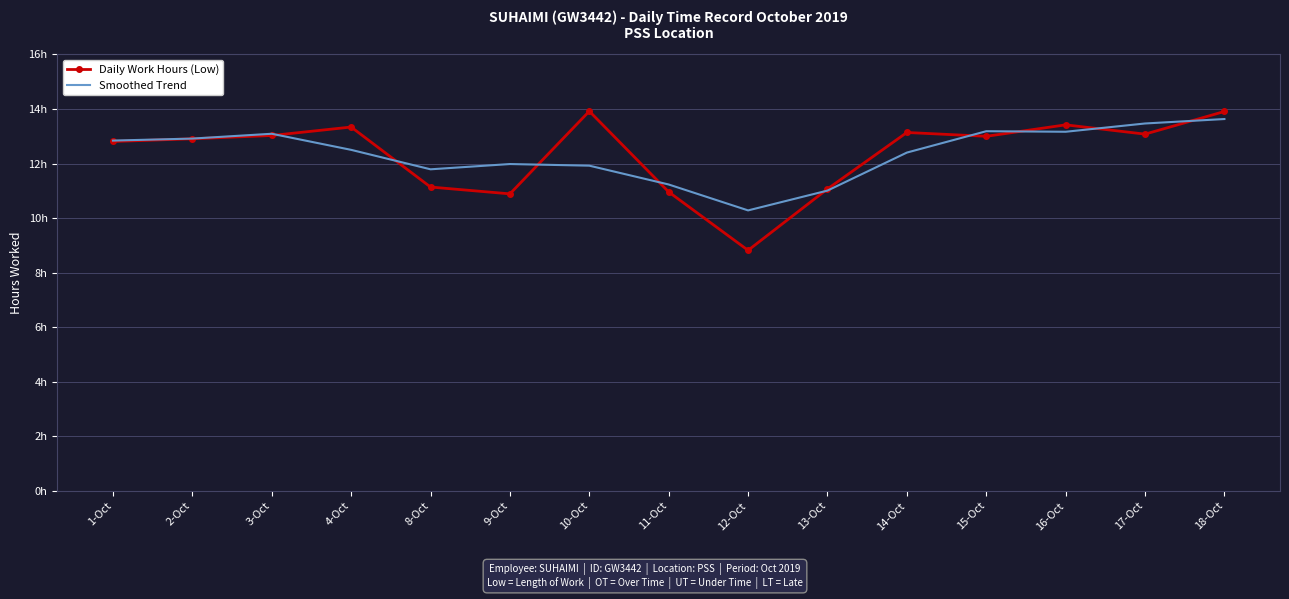

What are all the series names shown in the legend?

Daily Work Hours (Low), Smoothed Trend